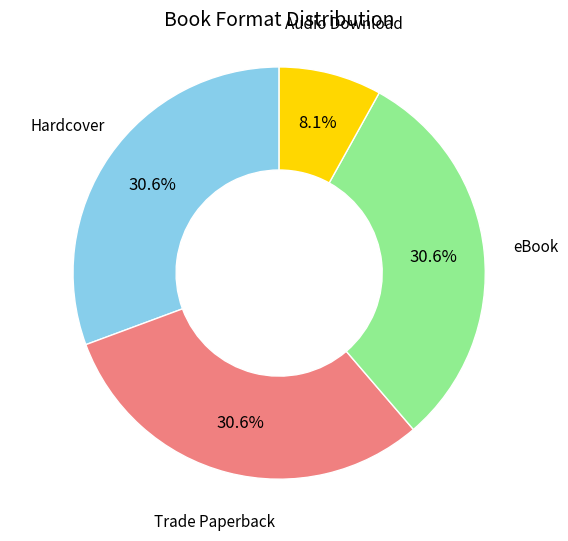

Does any single category account for the majority?

No